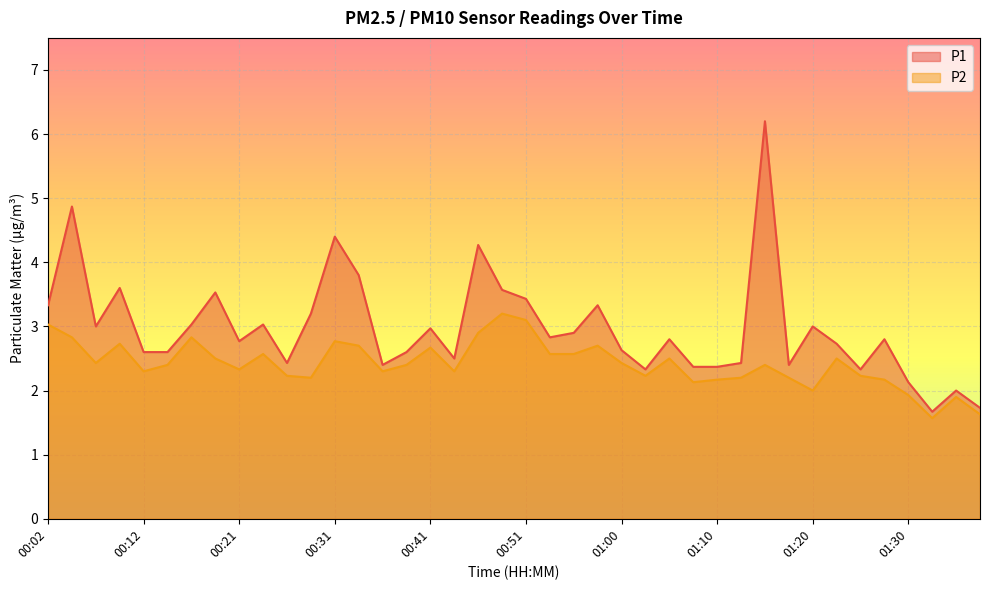

Reading left to right, extract all data points from this chart.

P1: 00:02=3.3	00:04=4.9	00:07=3.0	00:09=3.6	00:12=2.6	00:14=2.6	00:16=3.0	00:19=3.5	00:21=2.8	00:24=3.0	00:26=2.4	00:29=3.2	00:31=4.4	00:34=3.8	00:36=2.4	00:38=2.6	00:41=3.0	00:43=2.5	00:46=4.3	00:48=3.6	00:51=3.4	00:53=2.8	00:55=2.9	00:58=3.3	01:00=2.6	01:03=2.3	01:05=2.8	01:08=2.4	01:10=2.4	01:12=2.4	01:15=6.2	01:17=2.4	01:20=3.0	01:22=2.7	01:25=2.3	01:27=2.8	01:30=2.1	01:32=1.7	01:35=2.0	01:37=1.7
P2: 00:02=3.0	00:04=2.8	00:07=2.4	00:09=2.7	00:12=2.3	00:14=2.4	00:16=2.8	00:19=2.5	00:21=2.3	00:24=2.6	00:26=2.2	00:29=2.2	00:31=2.8	00:34=2.7	00:36=2.3	00:38=2.4	00:41=2.7	00:43=2.3	00:46=2.9	00:48=3.2	00:51=3.1	00:53=2.6	00:55=2.6	00:58=2.7	01:00=2.4	01:03=2.2	01:05=2.5	01:08=2.1	01:10=2.2	01:12=2.2	01:15=2.4	01:17=2.2	01:20=2.0	01:22=2.5	01:25=2.2	01:27=2.2	01:30=1.9	01:32=1.6	01:35=1.9	01:37=1.6